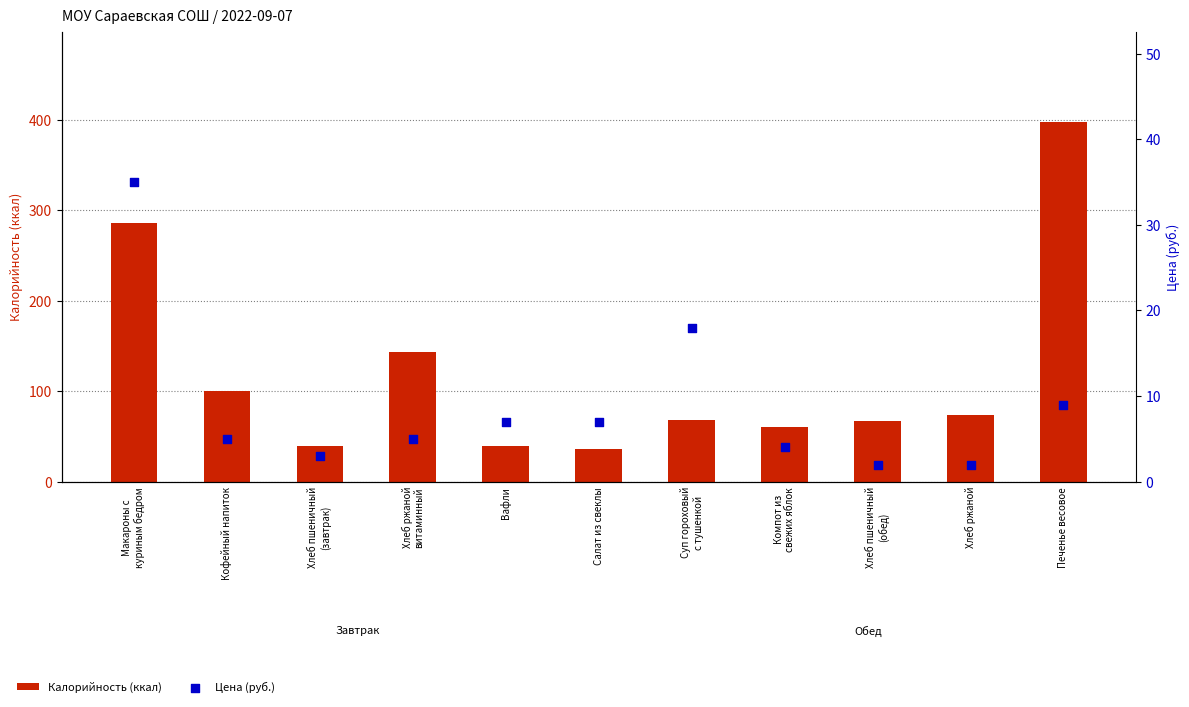

At which category is the sum across all series the highest?

Печенье весовое